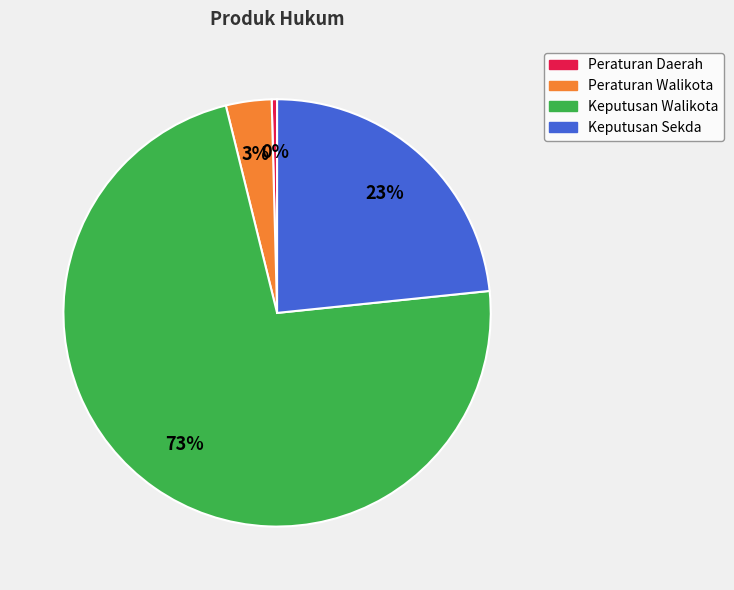

How many slices are in this pie chart?

4